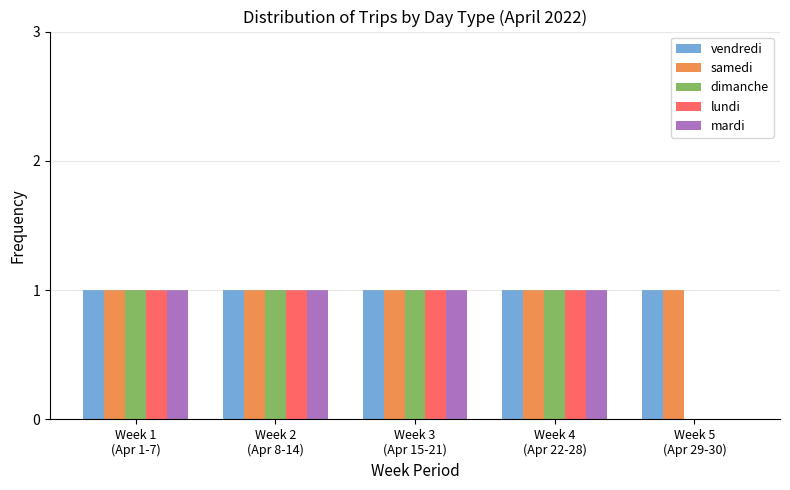

How many groups of bars are there?

5